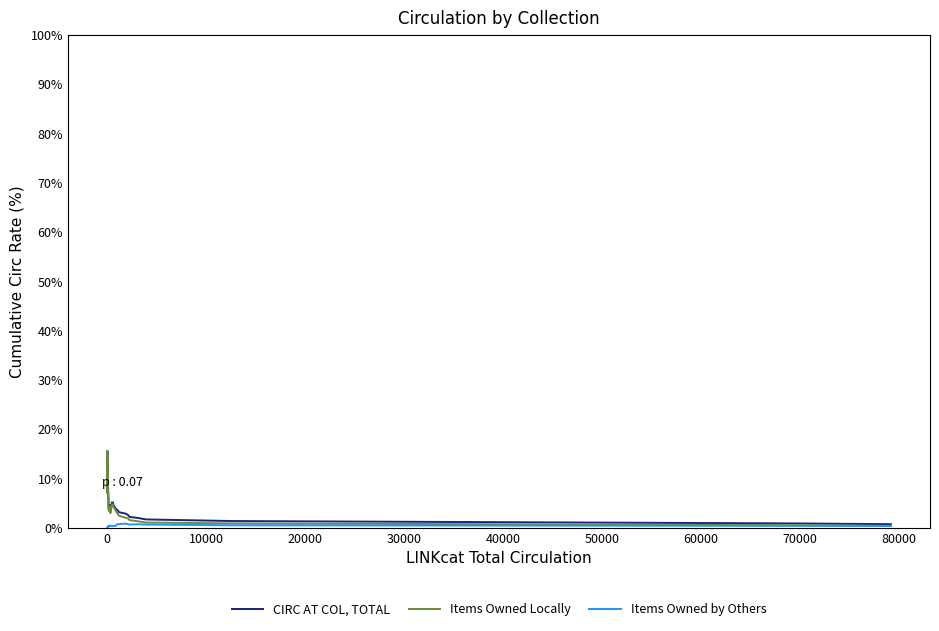

Which series has the widest spread of values?

Items Owned Locally